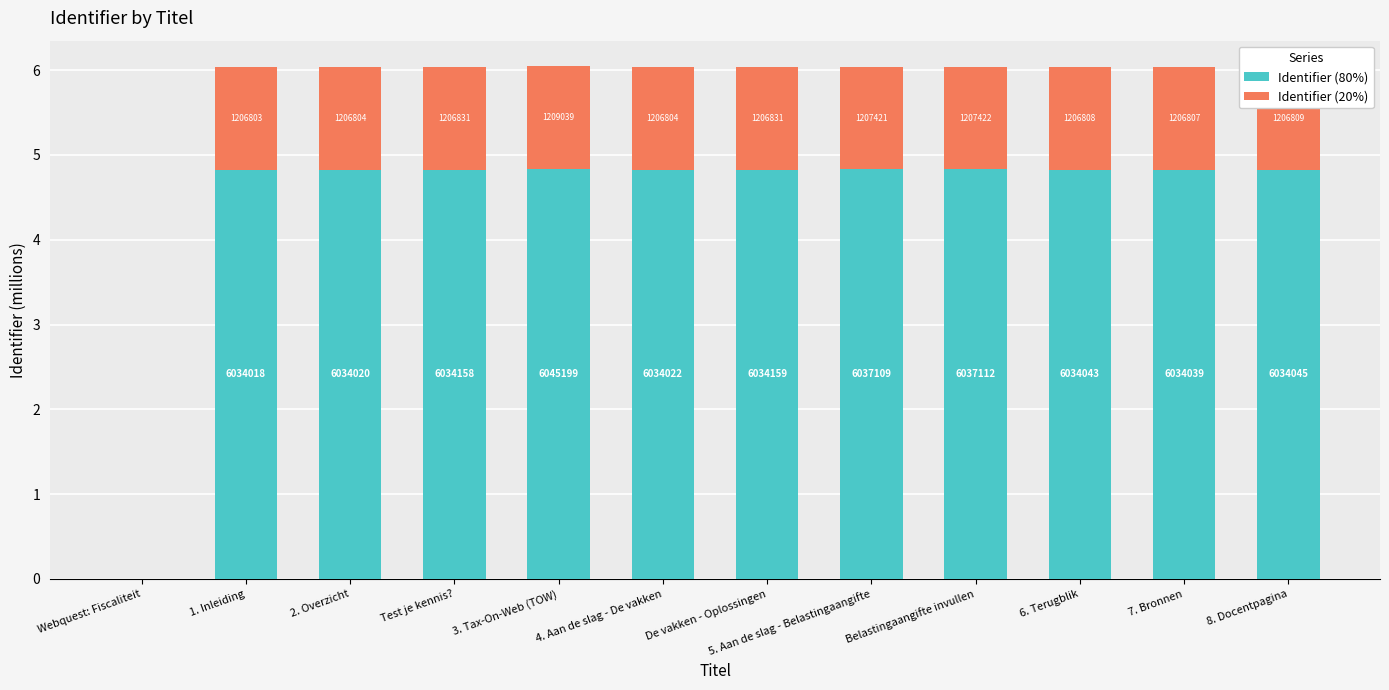

The value of Identifier (20%) at 3. Tax-On-Web (TOW) is 1.2. True or false?

True